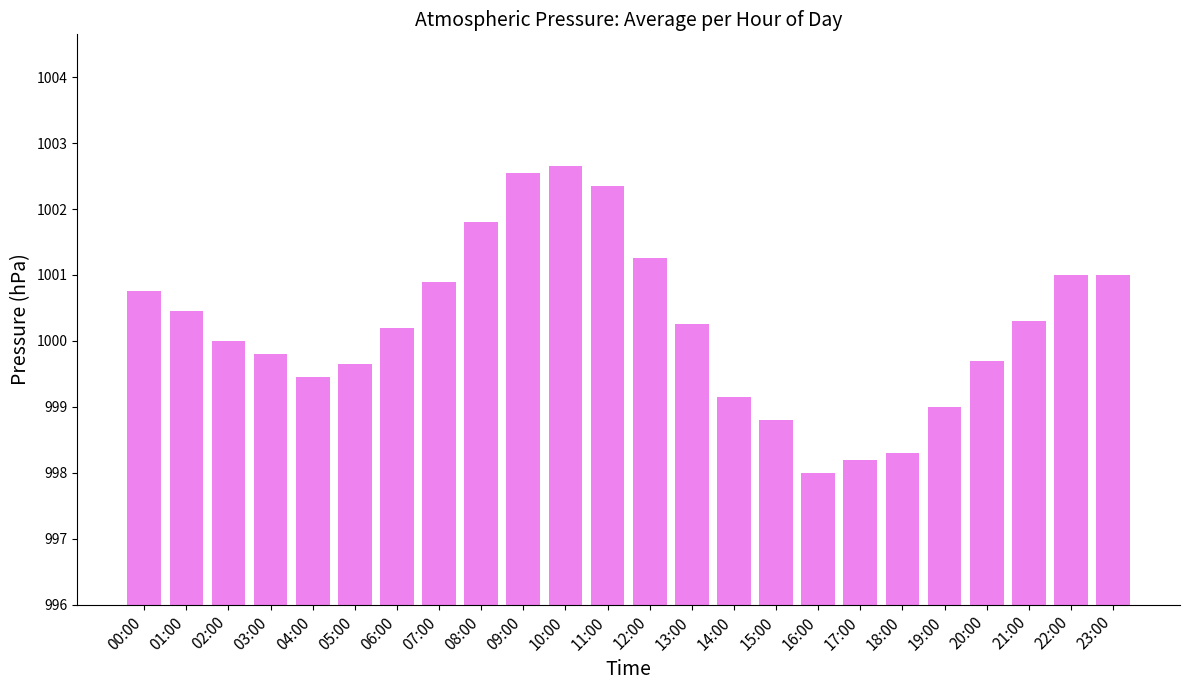

How many bars are there in total?

24